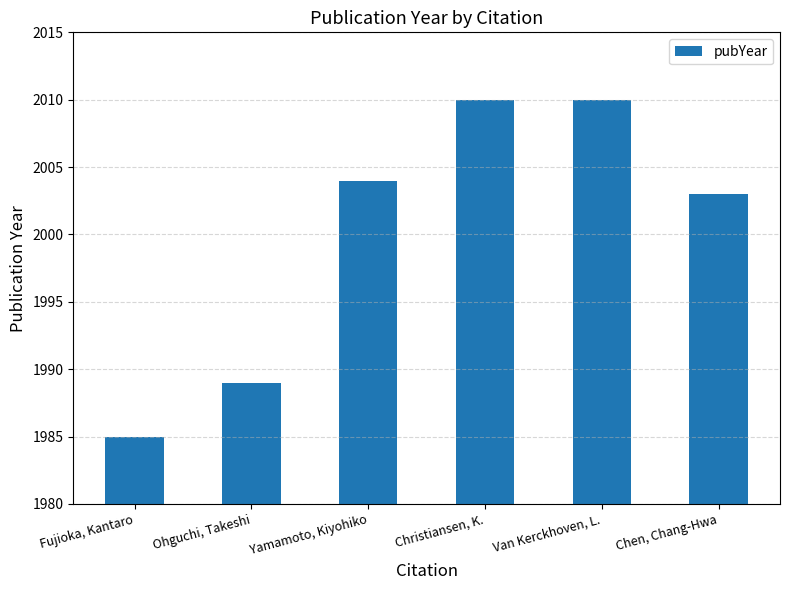

The value at Chen, Chang-Hwa is 541. True or false?

False